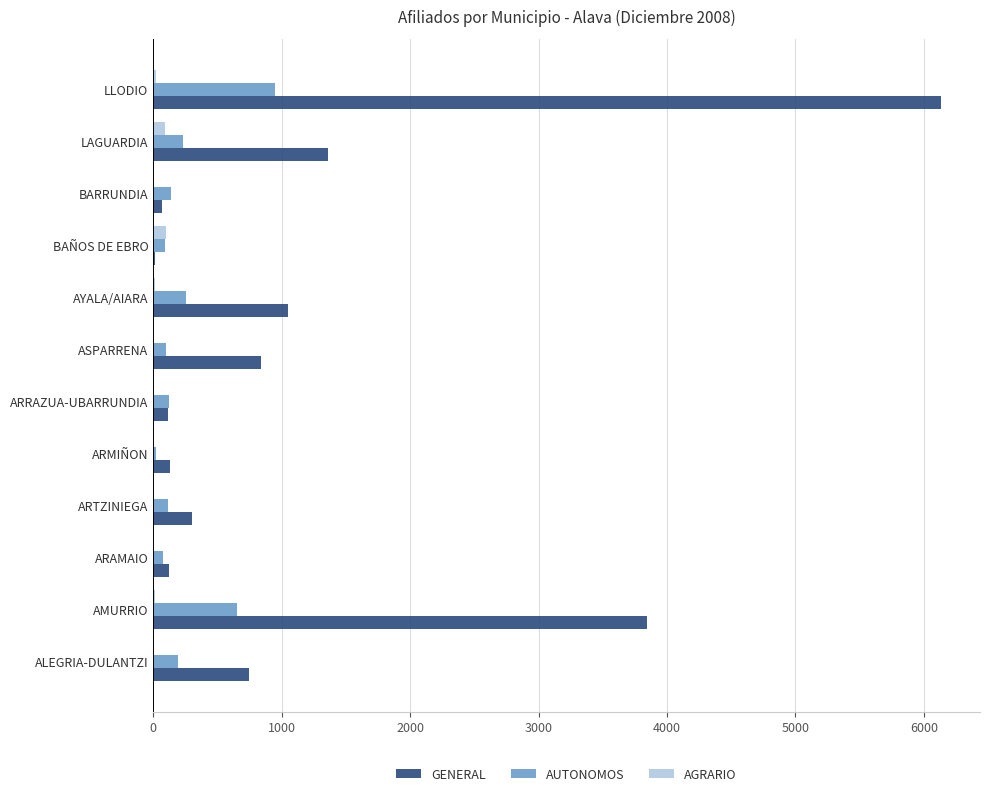

Which series has the largest total across all categories?

GENERAL